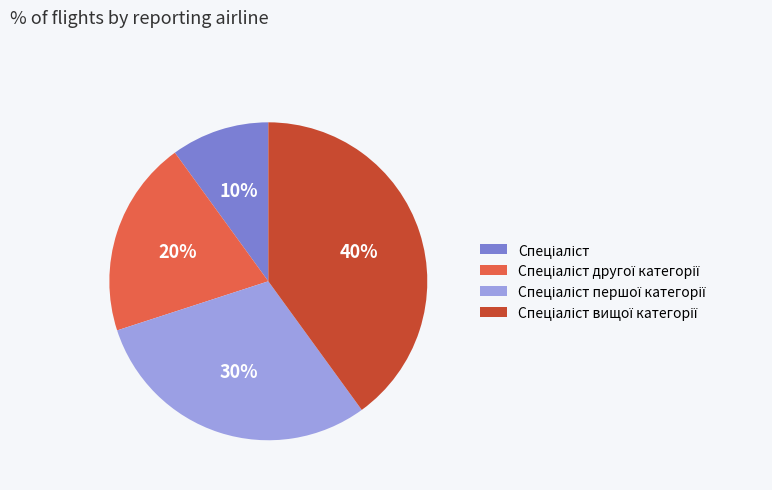

Does any single category account for the majority?

No